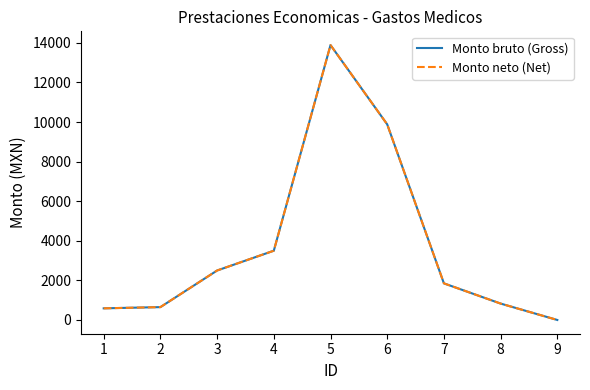

Reading left to right, what are all the values shown in this chart?

Monto bruto (Gross): 1=588.2	2=650.0	3=2500.0	4=3500.0	5=13890.4	6=9883.4	7=1850.0	8=829.0	9=0.0
Monto neto (Net): 1=588.2	2=650.0	3=2500.0	4=3500.0	5=13890.4	6=9883.4	7=1850.0	8=829.0	9=0.0